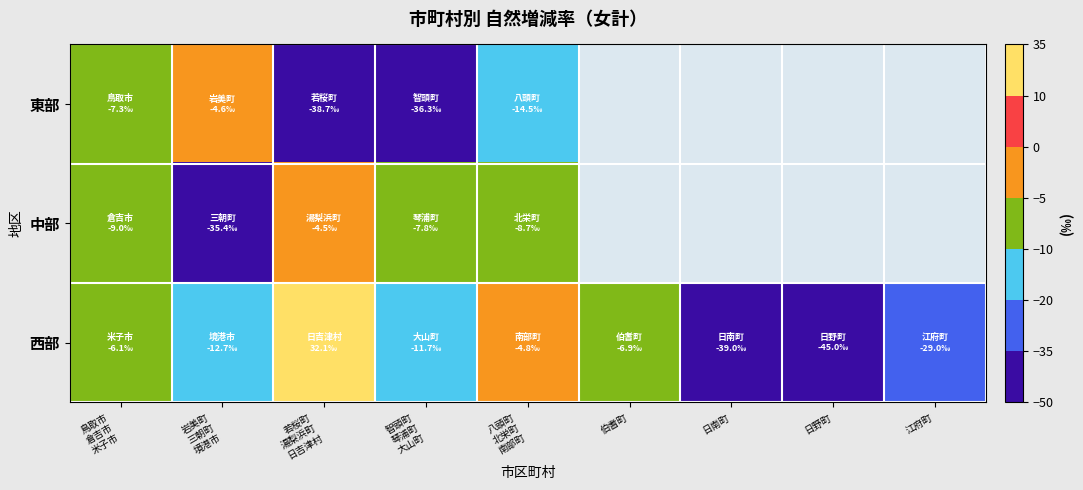

What is the greatest value displayed?

32.1